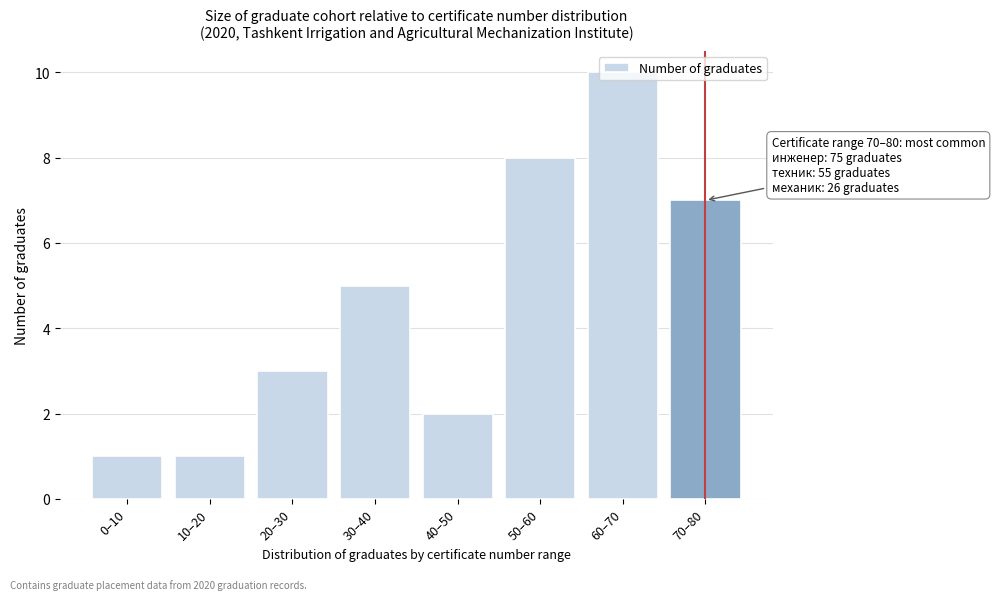

What is the maximum value shown in the chart?

10